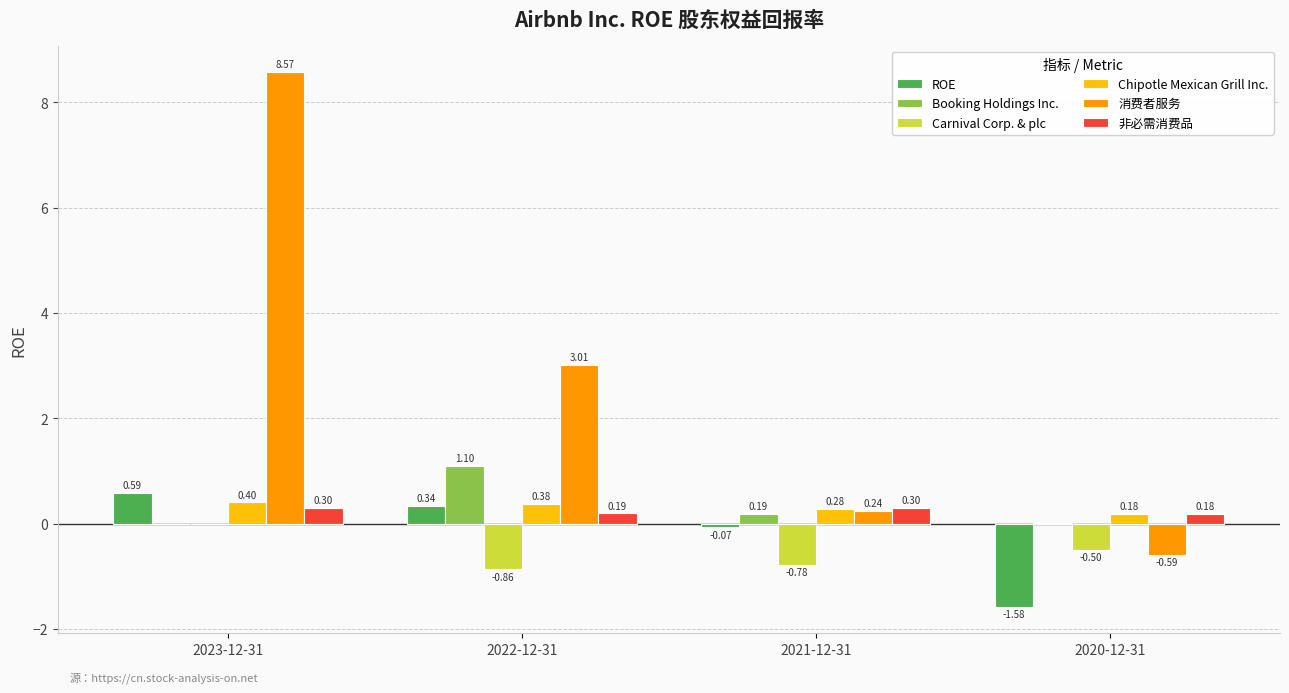

At which category is the sum across all series the highest?

2023-12-31